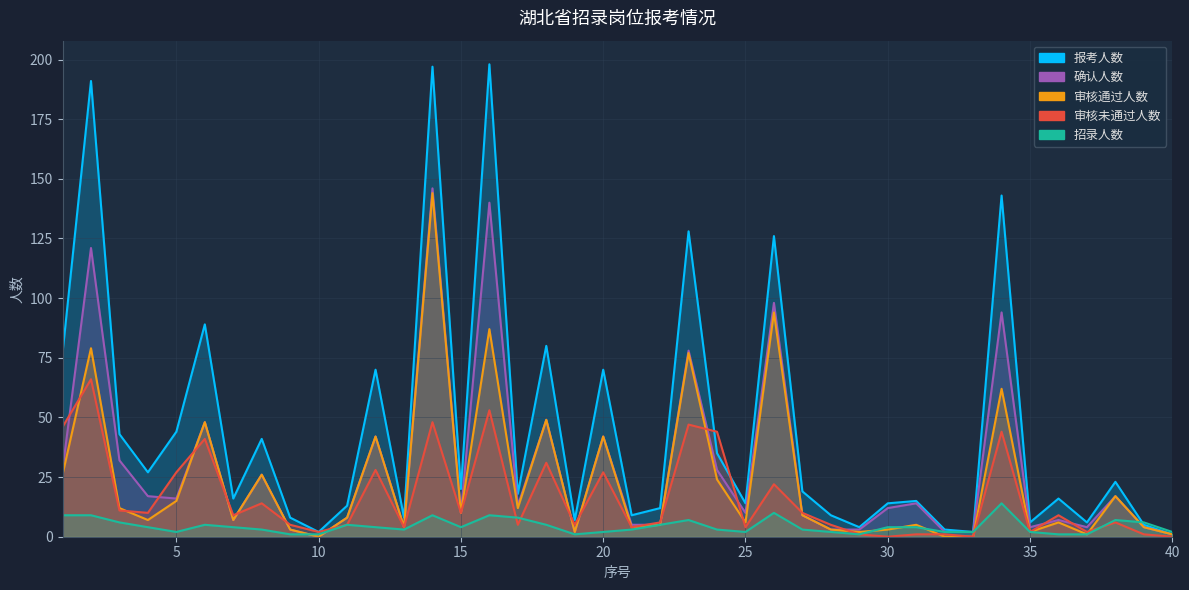

What is the difference between the maximum and minimum values in the 招录人数 series?

13